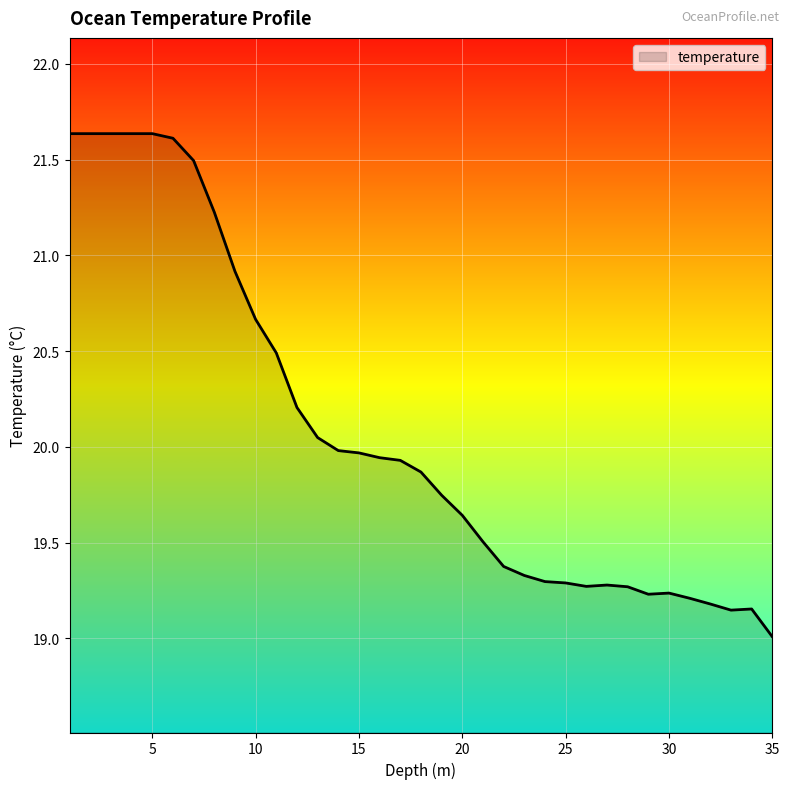

What is the greatest value displayed?

21.6